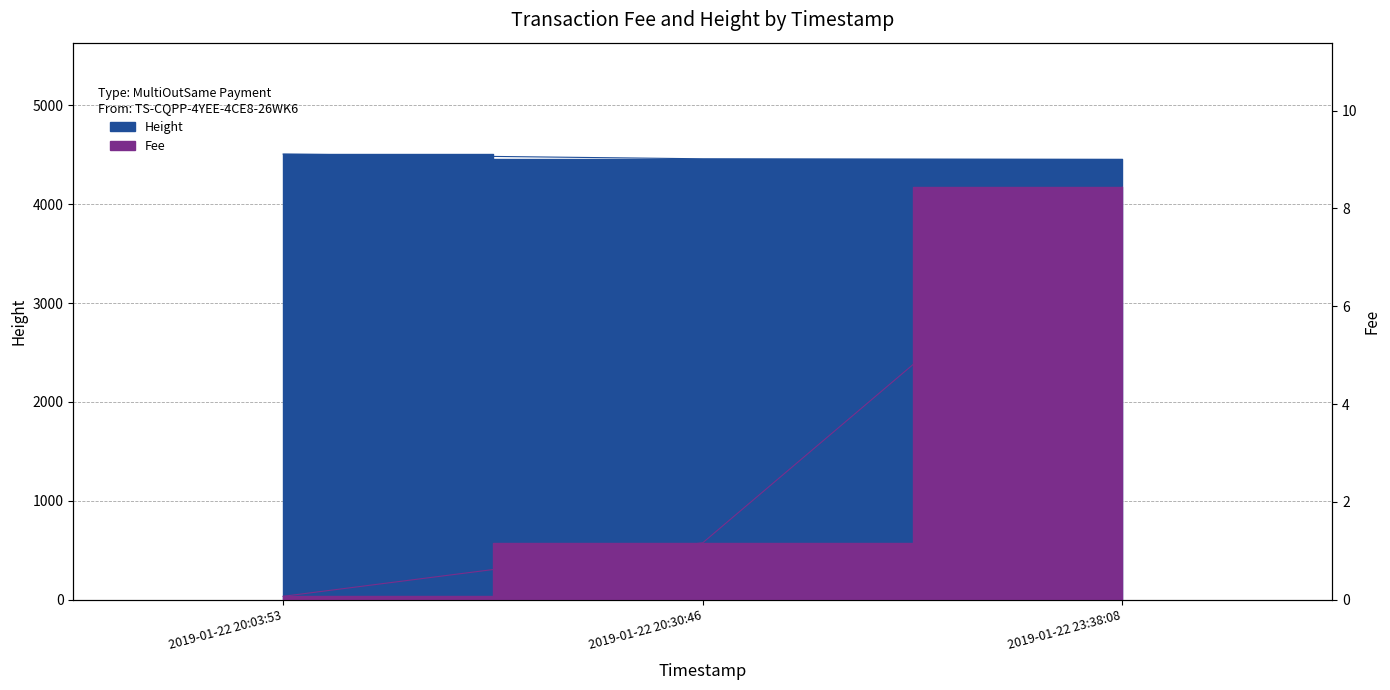

What position from the left is 2019-01-22 20:30:46?

2